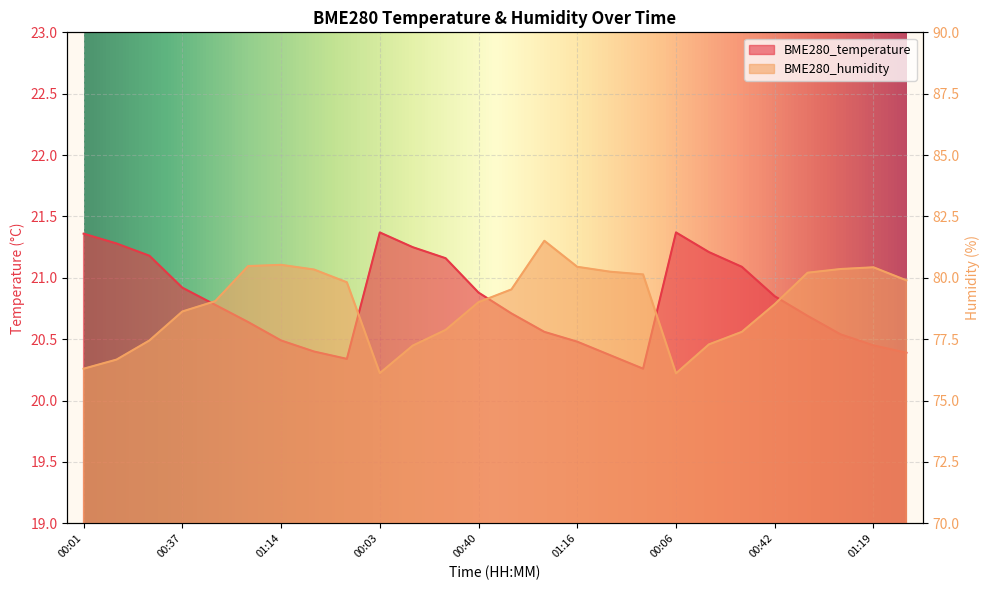

What is the spread (max minus min) of values at 00:50?

58.3